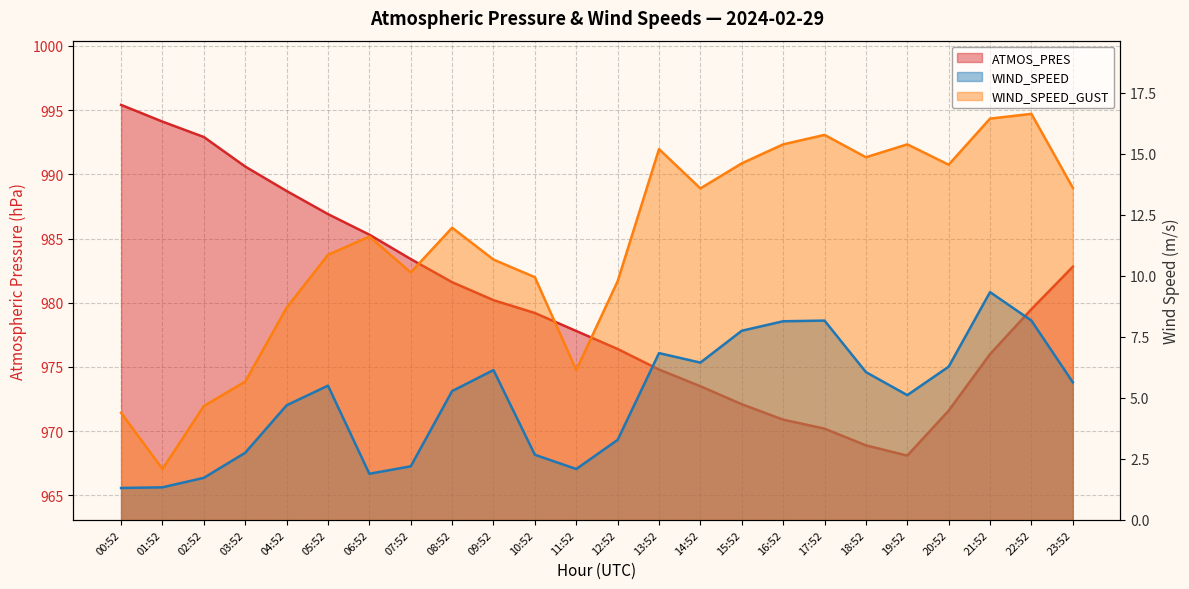

What value does the WIND_SPEED series have at 16:52?

8.1